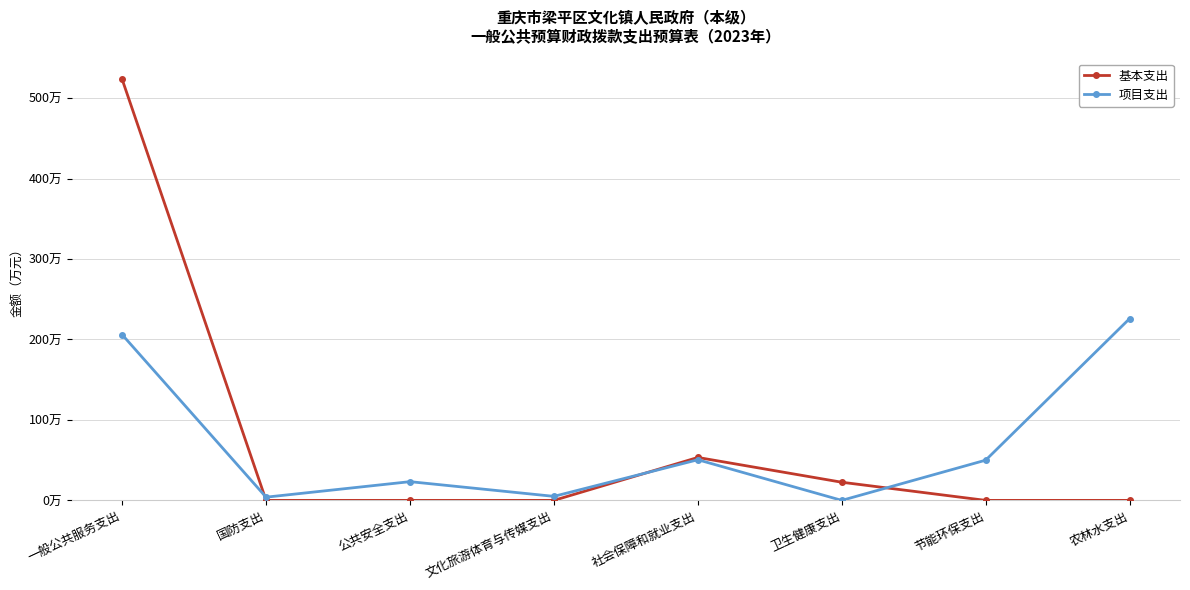

At which category is the sum across all series the highest?

一般公共服务支出